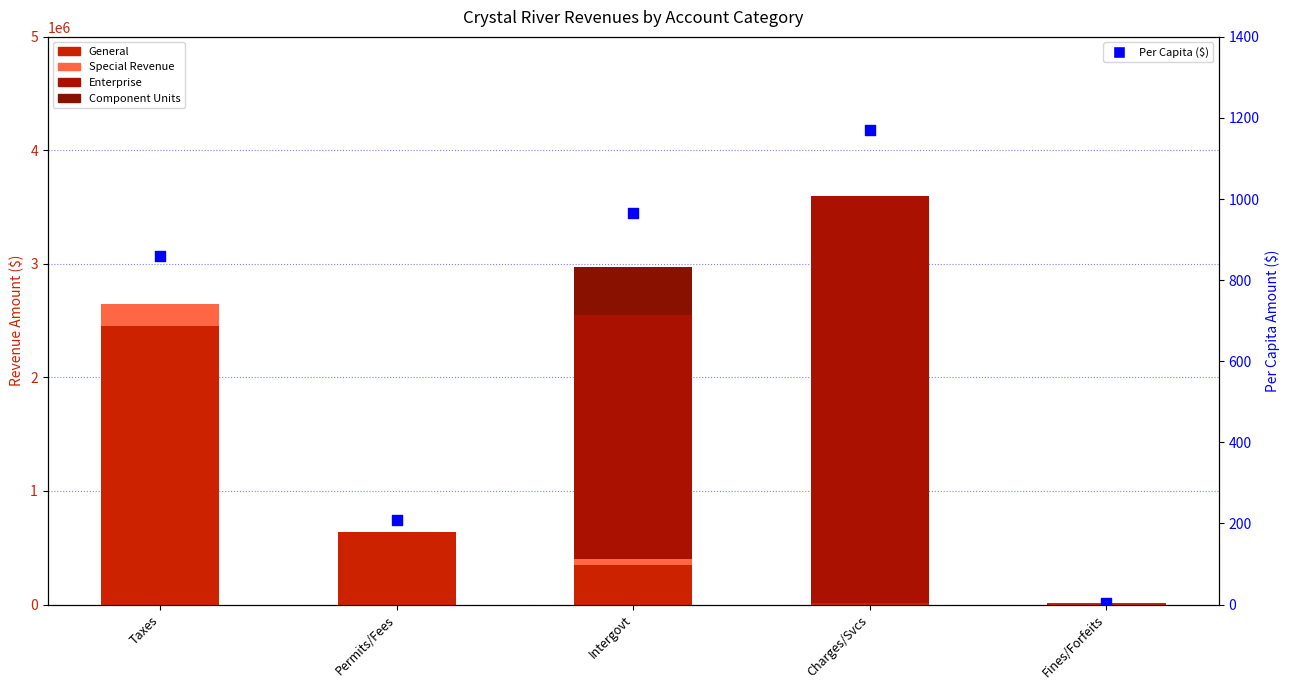

Is the value of Special Revenue at Intergovt greater than the value of Component Units at Permits/Fees?

Yes